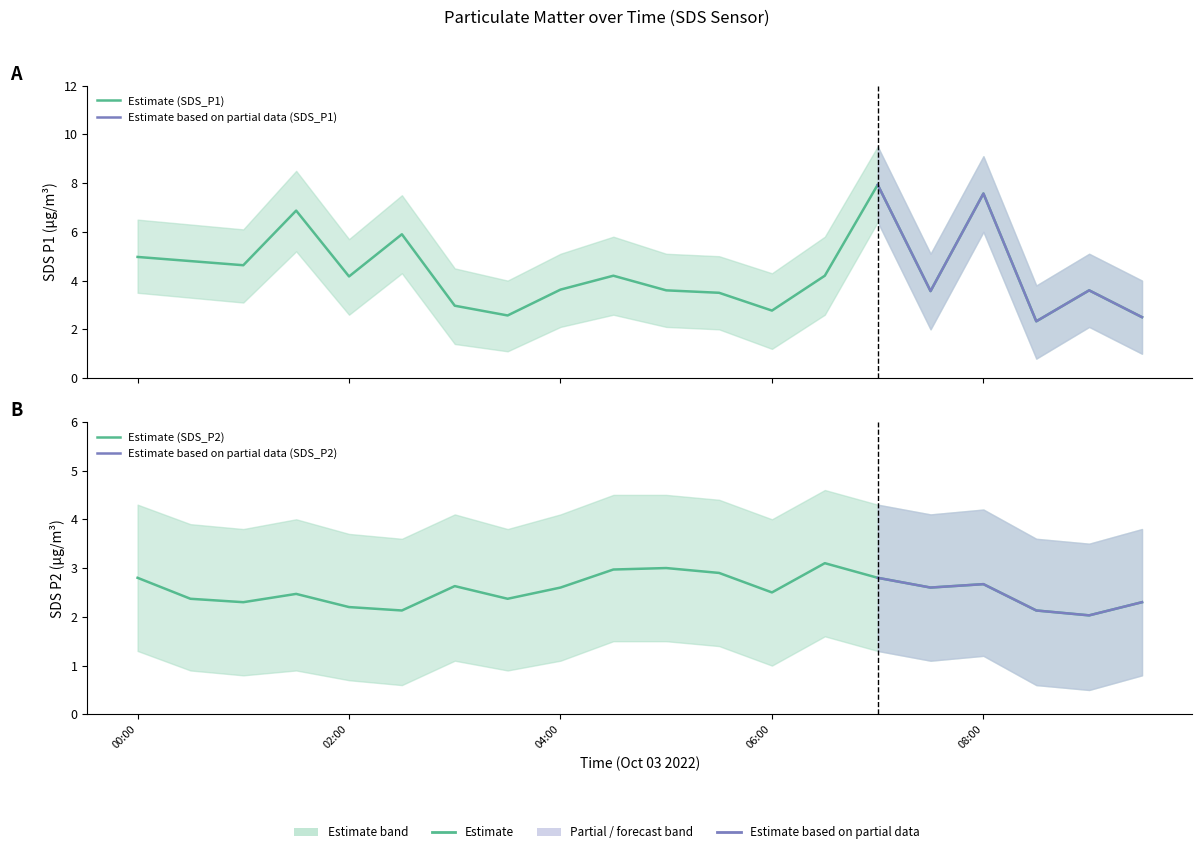

What is the difference between the maximum and minimum values in the SDS_P2 series?

1.1